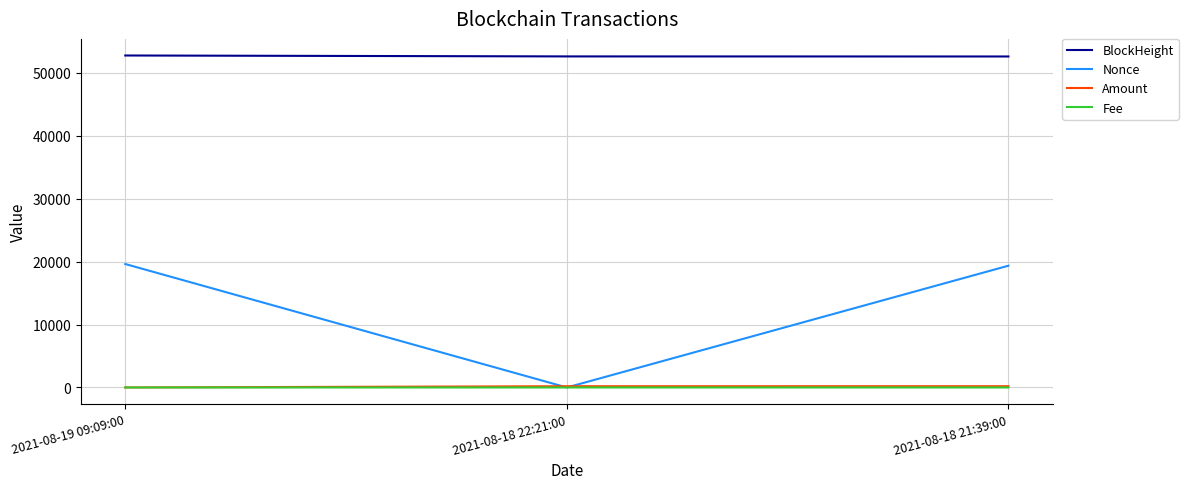

What are all the series names shown in the legend?

BlockHeight, Nonce, Amount, Fee